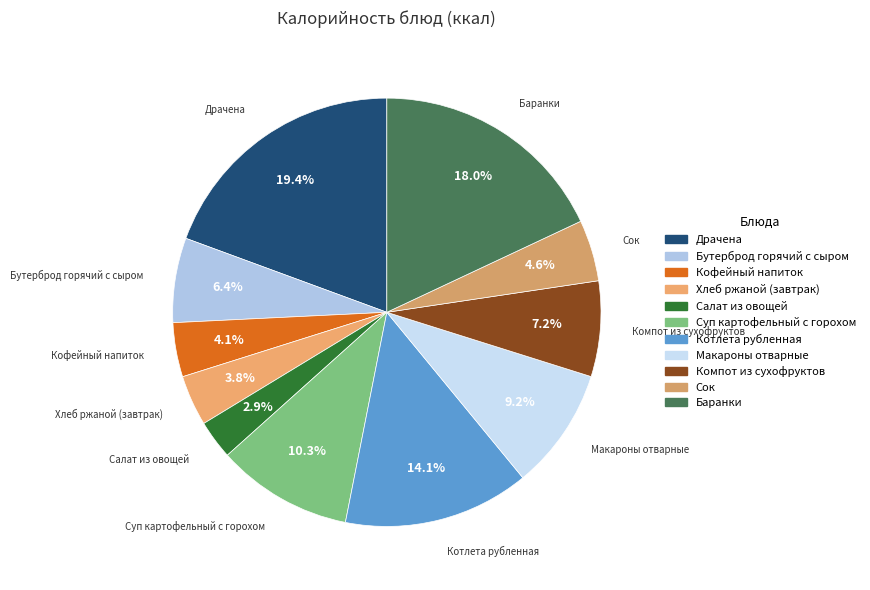

Which slice is the smallest?

Салат из овощей